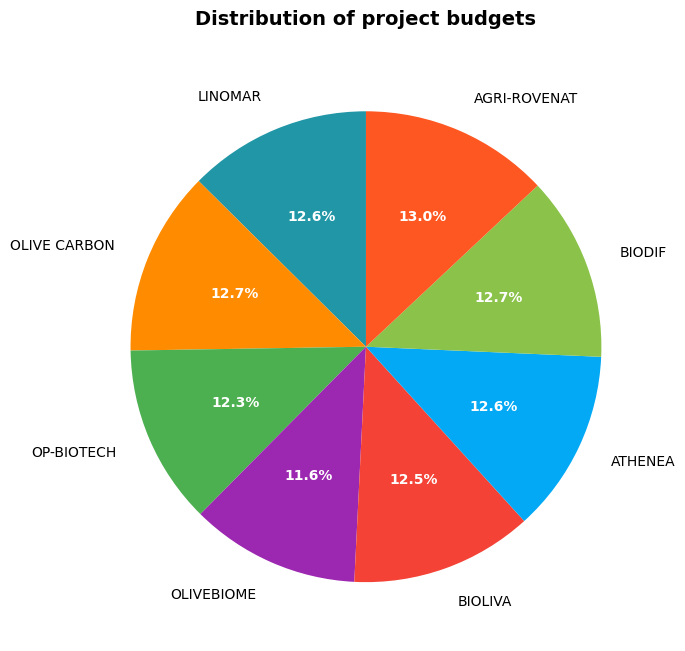

Is it true that BIODIF is 13% of the pie?

True